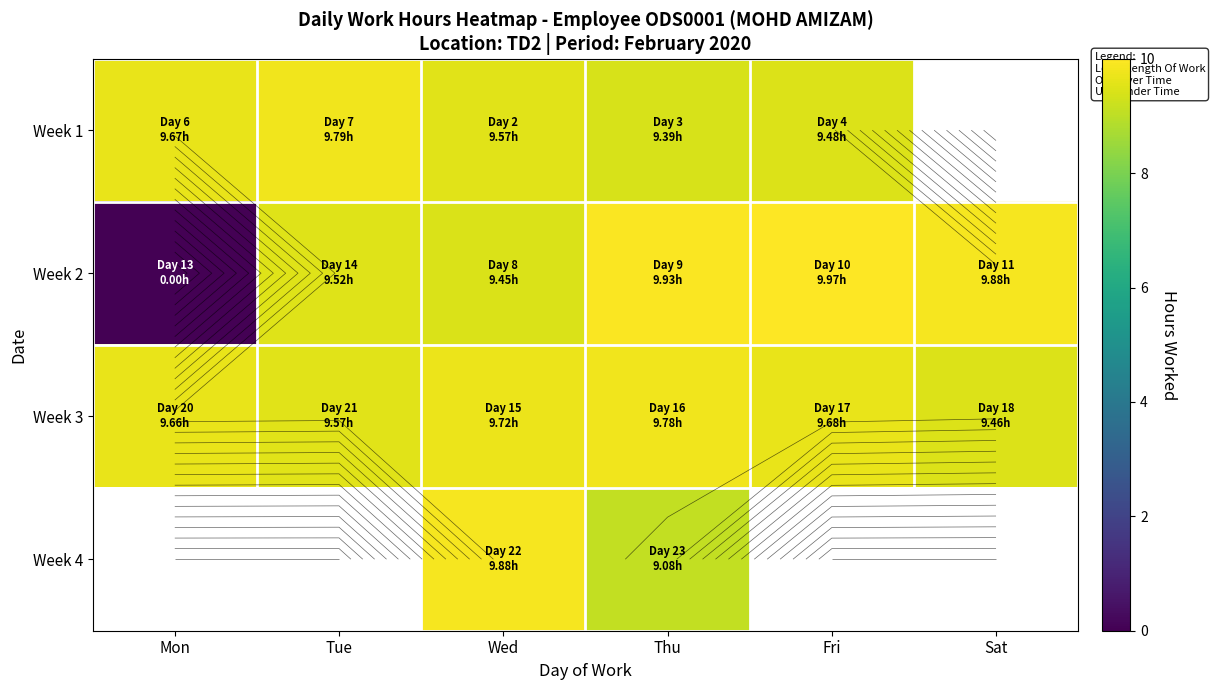

What is the difference between the highest and lowest values at Wed?

0.4